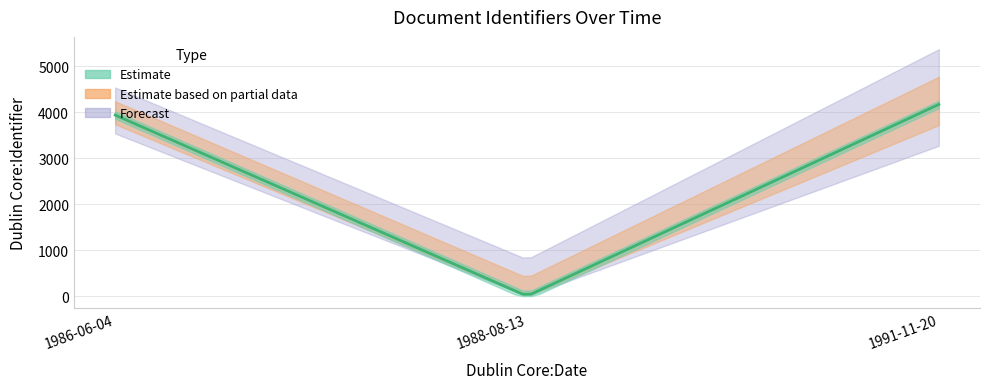

List the labels in order of value, largest first.

1991-11-20, 1986-06-04, 1988-08-13